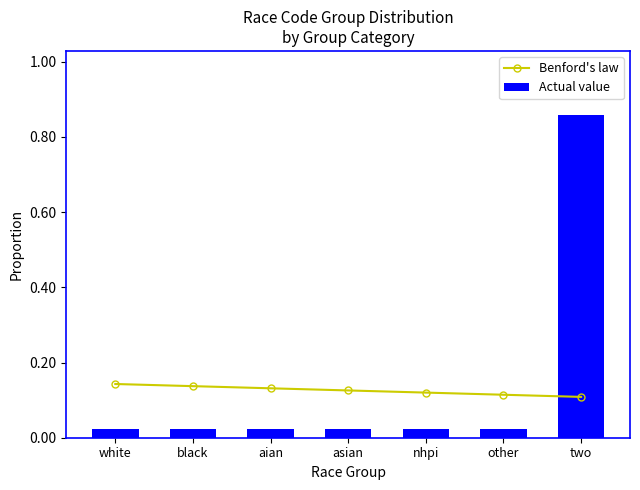

What is the difference between the maximum and minimum values in the Actual value series?

0.8